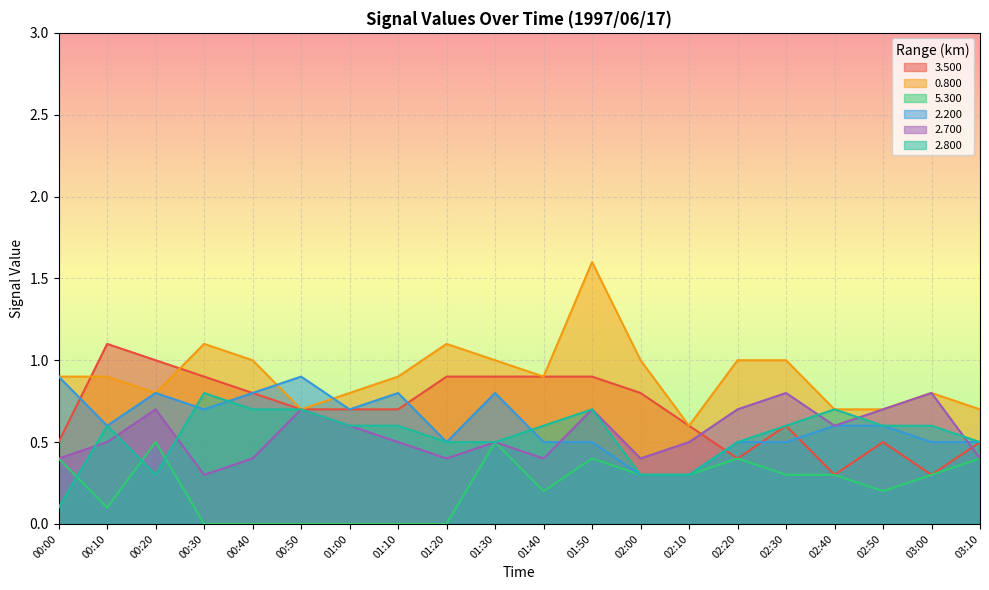

Reading left to right, list all the values displayed in this chart.

3.500: 0.5	1.1	1.0	0.9	0.8	0.7	0.7	0.7	0.9	0.9	0.9	0.9	0.8	0.6	0.4	0.6	0.3	0.5	0.3	0.5
0.800: 0.9	0.9	0.8	1.1	1.0	0.7	0.8	0.9	1.1	1.0	0.9	1.6	1.0	0.6	1.0	1.0	0.7	0.7	0.8	0.7
5.300: 0.4	0.1	0.5	0.0	0.0	0.0	0.0	0.0	0.0	0.5	0.2	0.4	0.3	0.3	0.4	0.3	0.3	0.2	0.3	0.4
2.200: 0.9	0.6	0.8	0.7	0.8	0.9	0.7	0.8	0.5	0.8	0.5	0.5	0.3	0.3	0.5	0.5	0.6	0.6	0.5	0.5
2.700: 0.4	0.5	0.7	0.3	0.4	0.7	0.6	0.5	0.4	0.5	0.4	0.7	0.4	0.5	0.7	0.8	0.6	0.7	0.8	0.4
2.800: 0.1	0.6	0.3	0.8	0.7	0.7	0.6	0.6	0.5	0.5	0.6	0.7	0.3	0.3	0.5	0.6	0.7	0.6	0.6	0.5